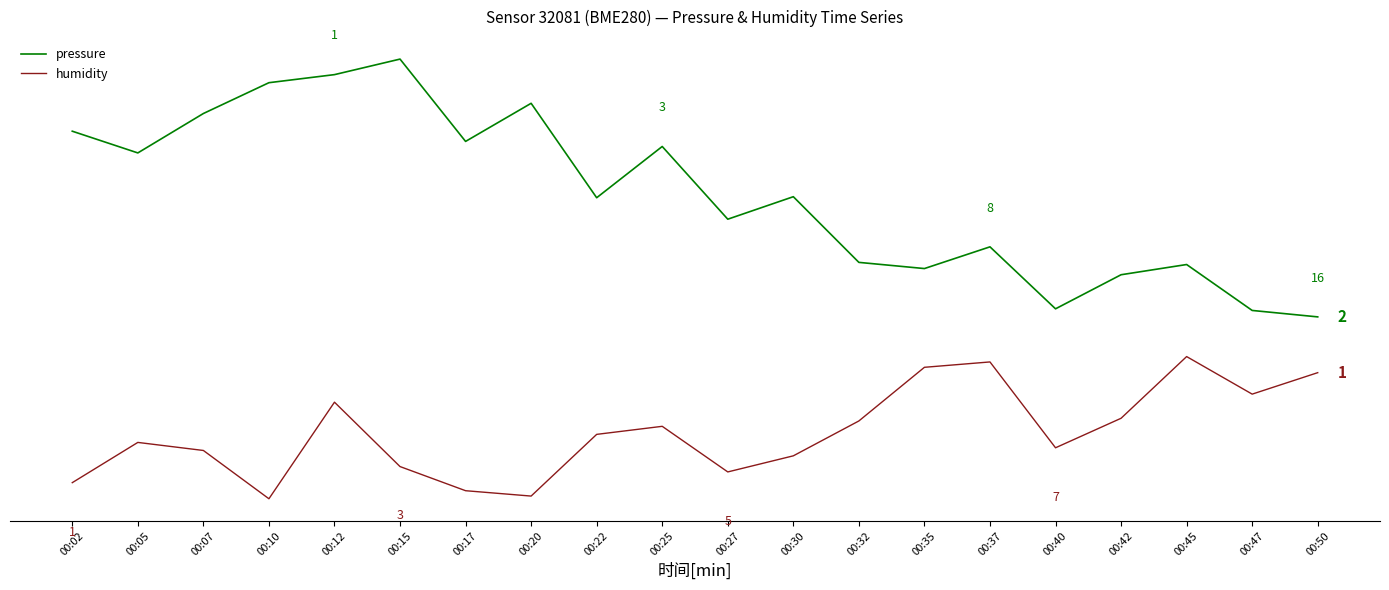

At which label is pressure closest to 3?

00:22